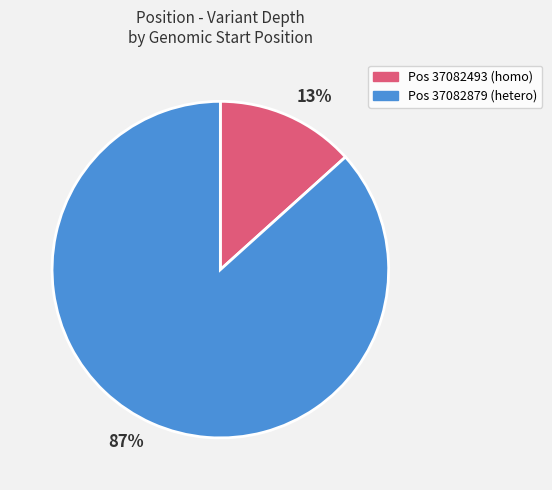

Between 13% and 87%, which is larger?

87%